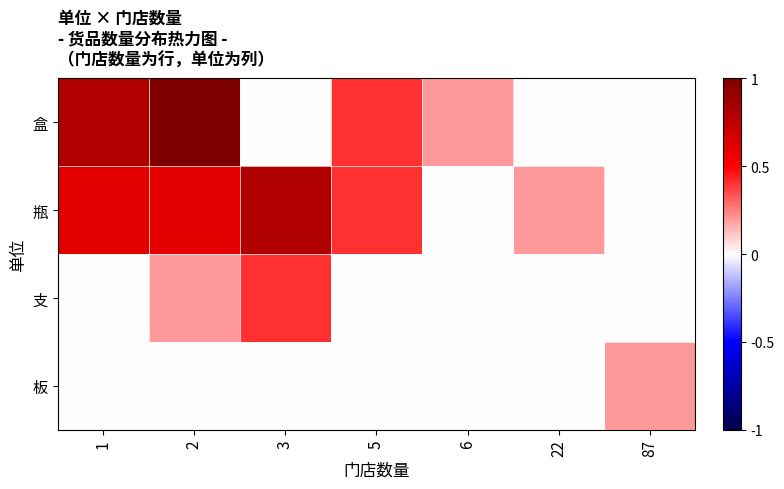

Reading right to left, what are all the values shown in this chart?

盒: 87=0.0	22=0.0	6=0.2	5=0.4	3=0.0	2=1.0	1=0.8
瓶: 87=0.0	22=0.2	6=0.0	5=0.4	3=0.8	2=0.6	1=0.6
支: 87=0.0	22=0.0	6=0.0	5=0.0	3=0.4	2=0.2	1=0.0
板: 87=0.2	22=0.0	6=0.0	5=0.0	3=0.0	2=0.0	1=0.0